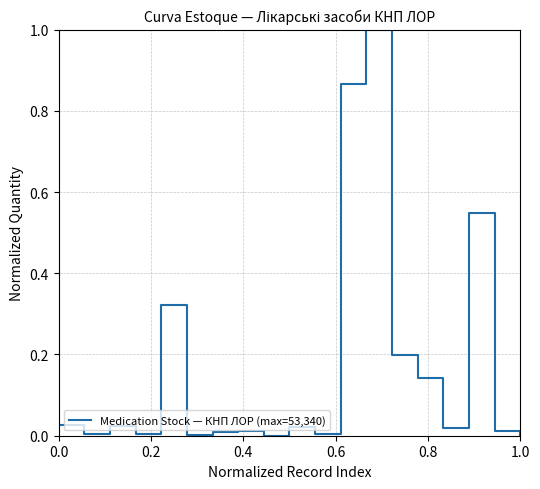

What is the sum of all values?

3.2